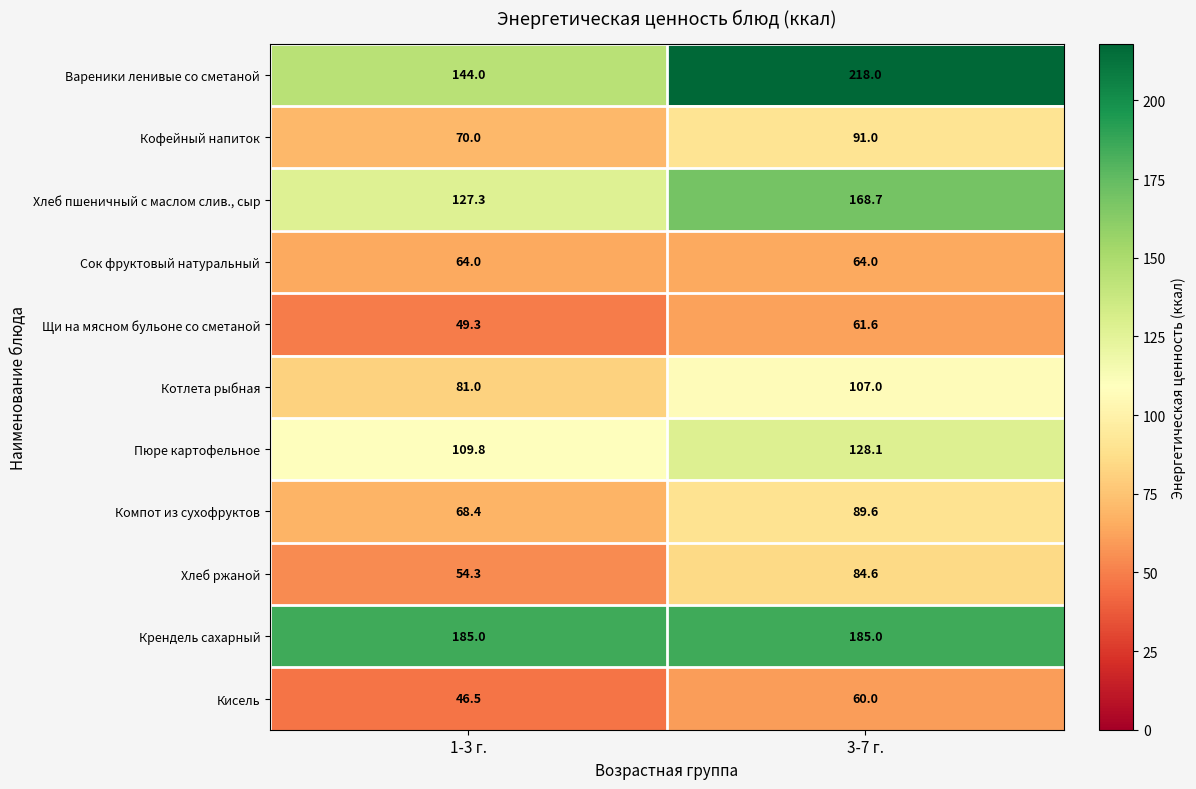

What is the sum of all Щи на мясном бульоне со сметаной values?

110.9